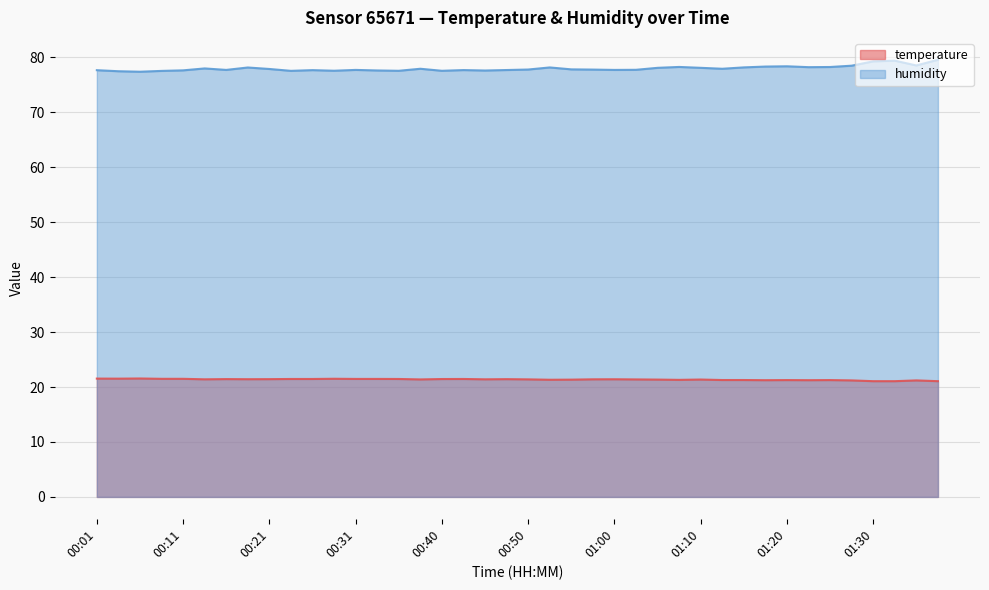

At which category does humidity reach its first local valley?

00:06